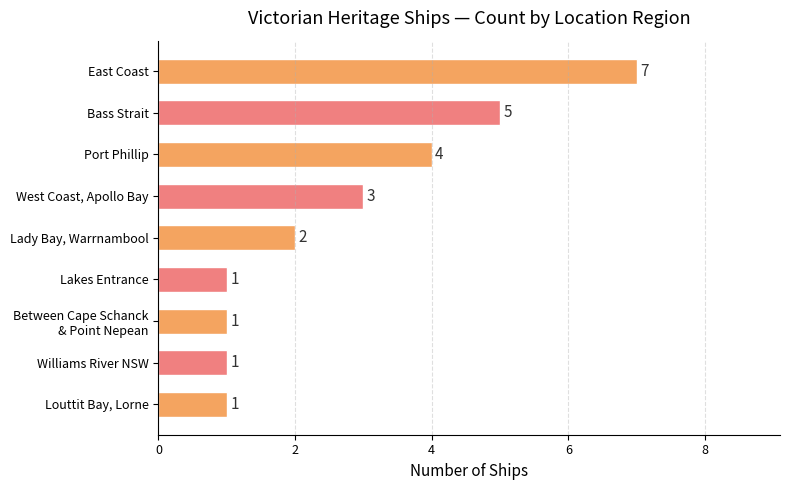

What is the maximum value shown in the chart?

7